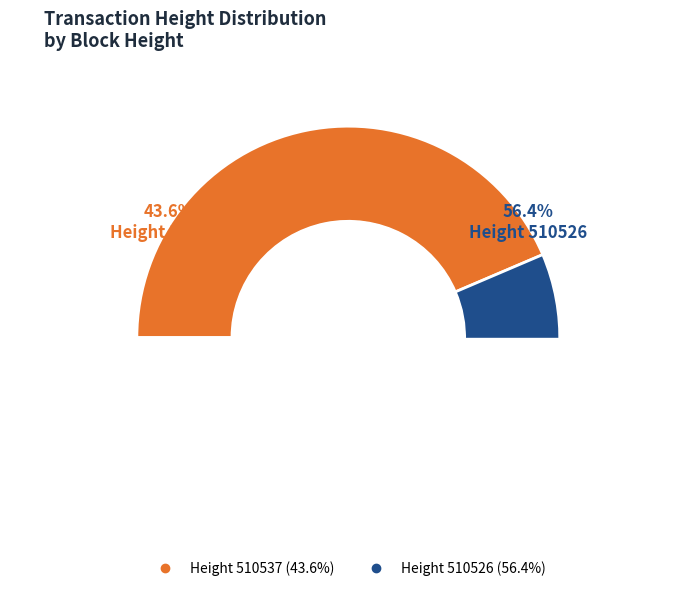

What is the smallest slice in the pie chart?

510537